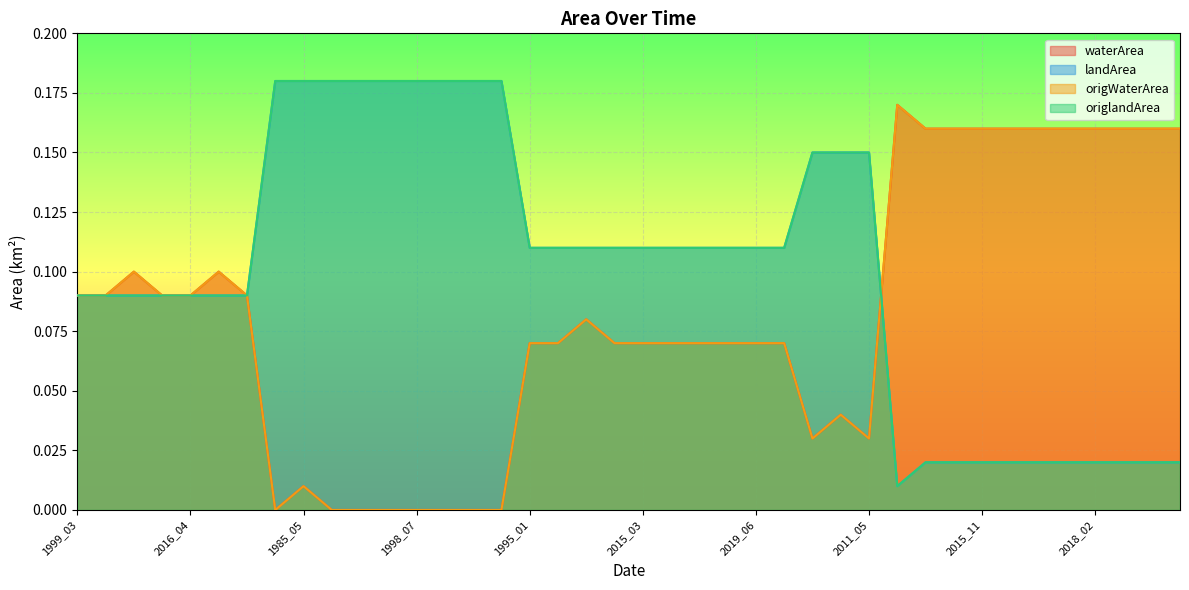

Which category has the lowest value in the origWaterArea series?

1985_04